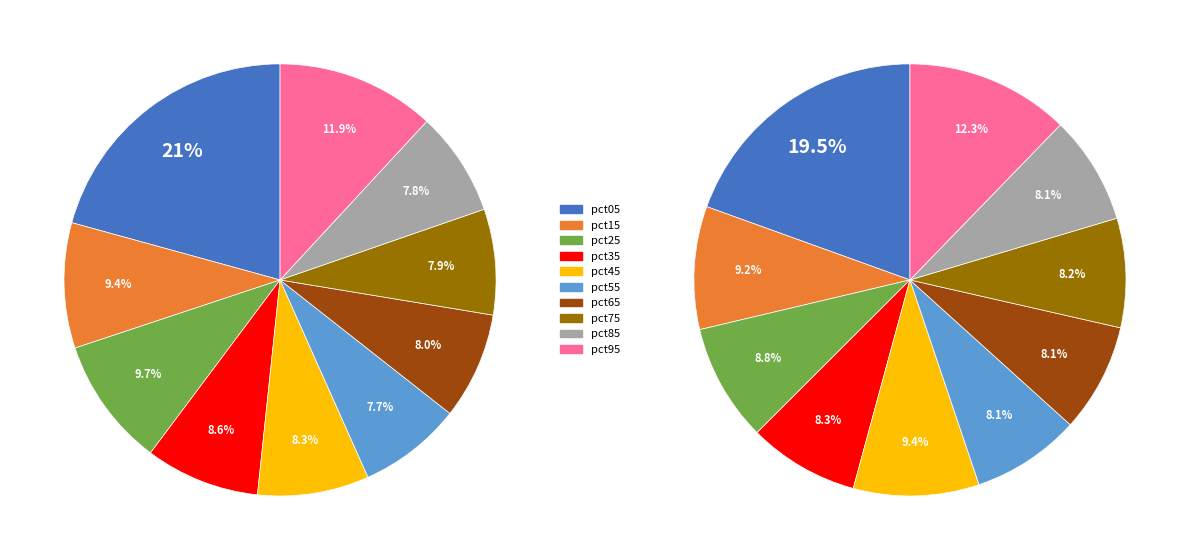

What percentage do pct55 and pct35 together represent?

16.3%